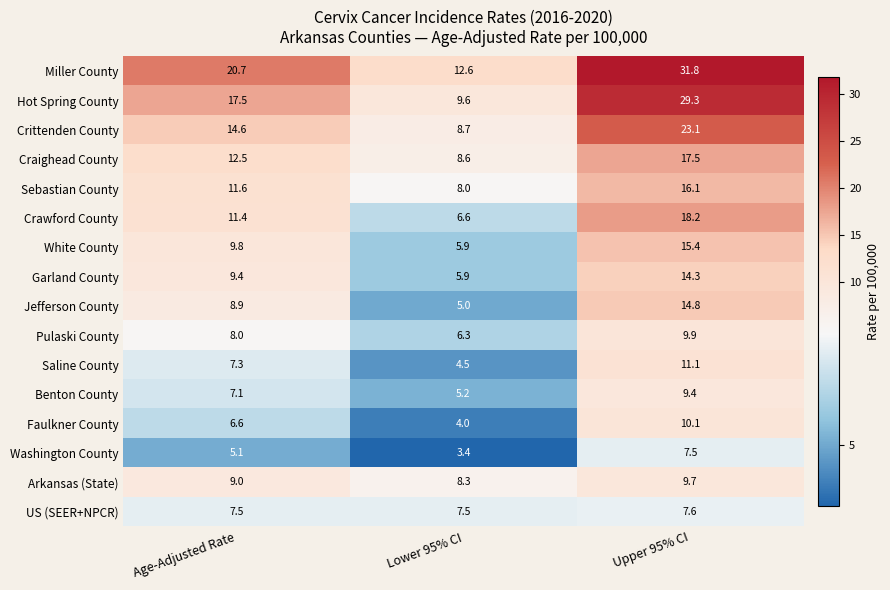

What is the total value across all series at Age-Adjusted Rate?

167.0